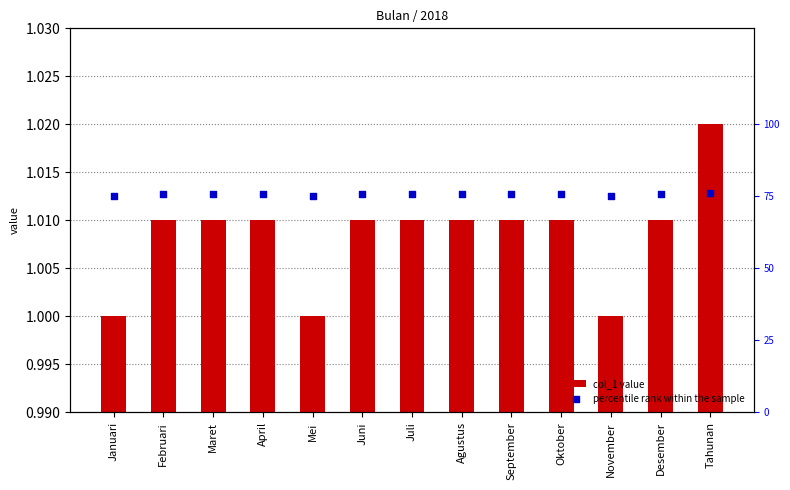

What is the total value across all series at April?

76.5